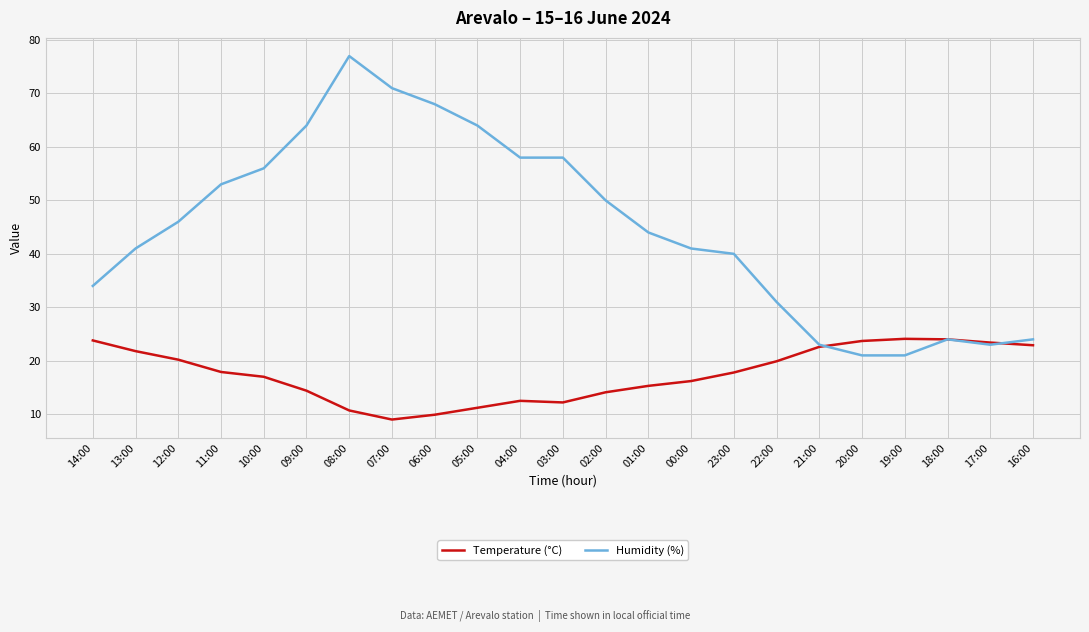

Which series has the largest total across all categories?

Humidity (%)